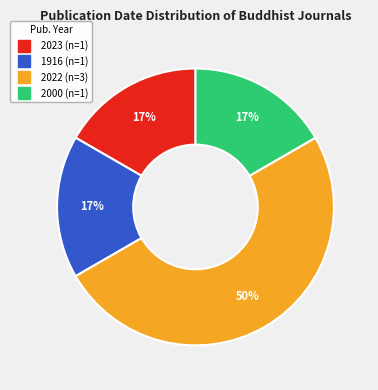

To the nearest percent, what is the average slice percentage?

25%